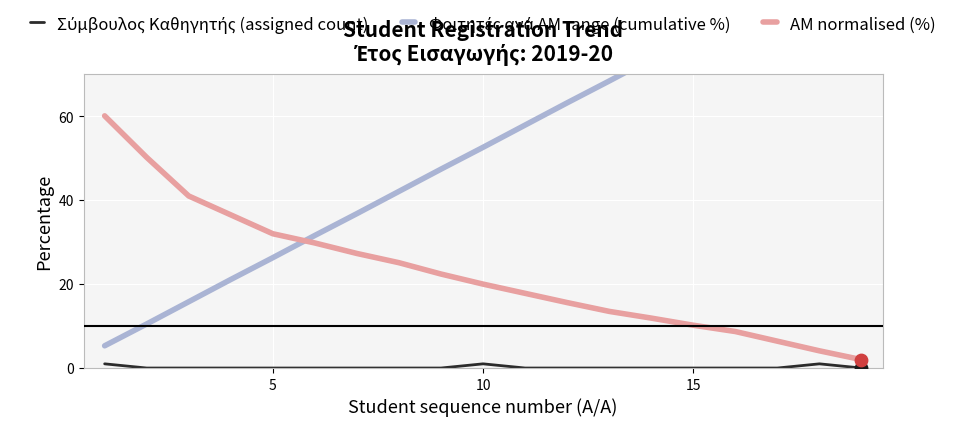

True or false: ΑΜ normalised (%) has a value of 32.0 at 5.

True